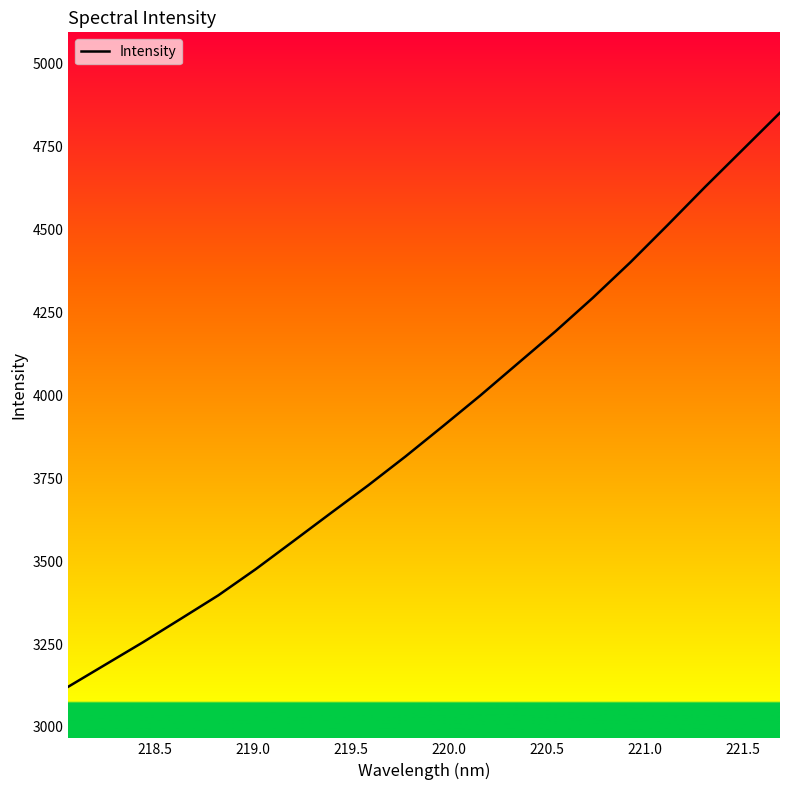

What is the maximum value shown in the chart?

4852.7